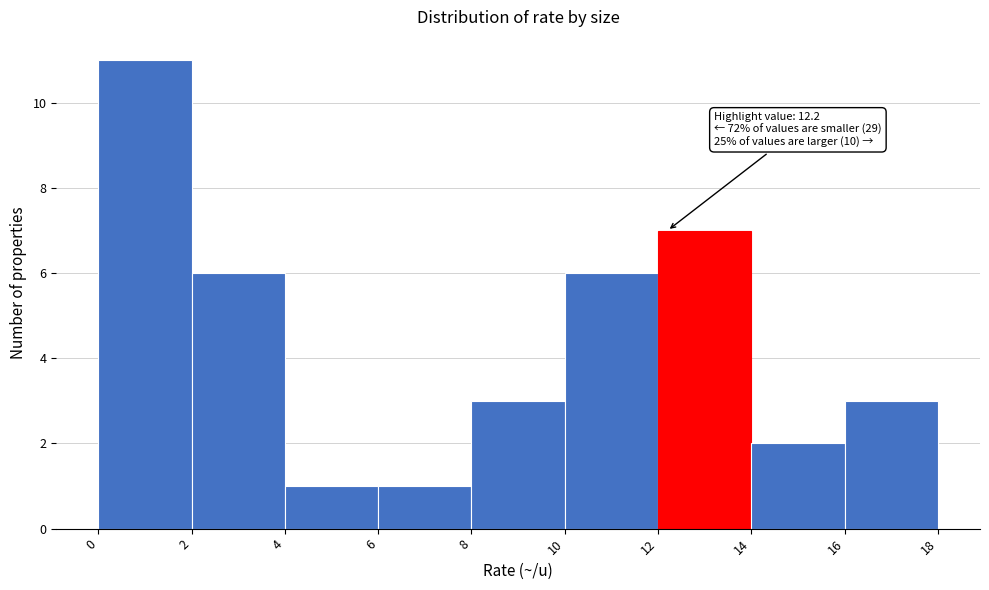

Over which range of the x-axis is the bar tallest?

0 to 2